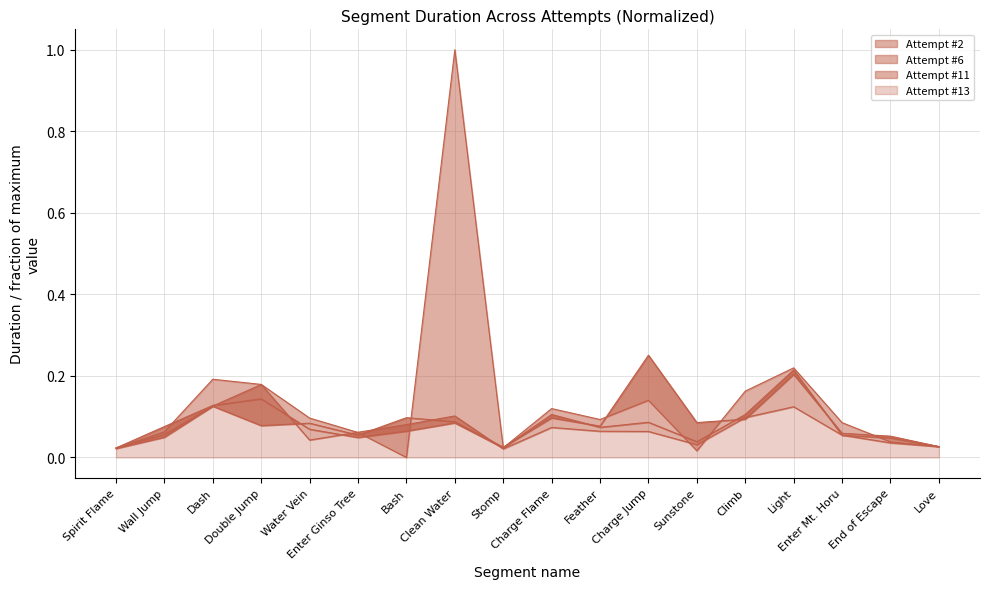

What is the value of the Attempt #2 point at the 15th from the left?

0.2